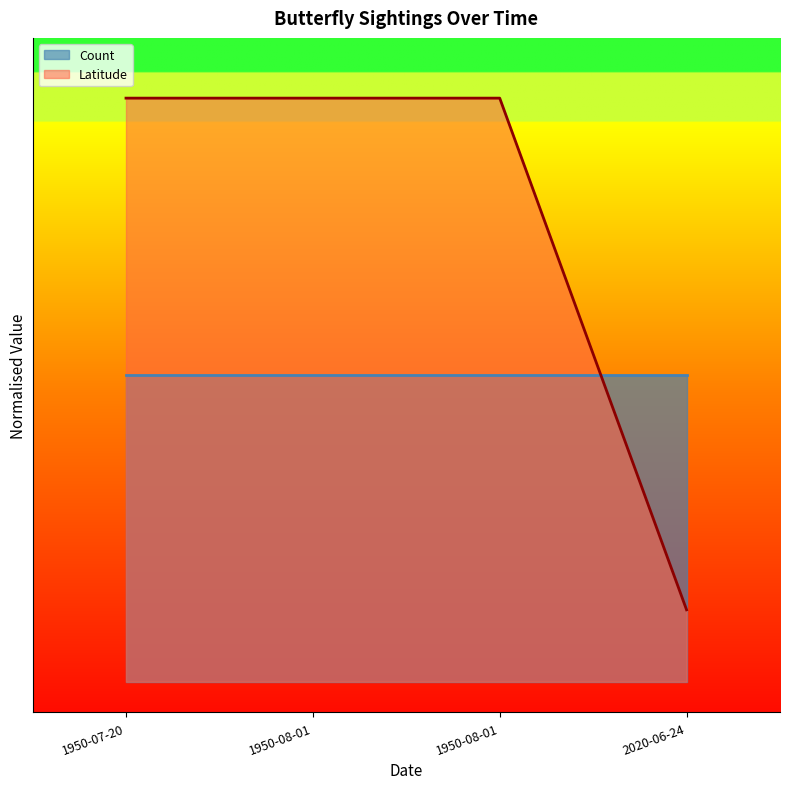

What is the smallest value displayed?

0.1